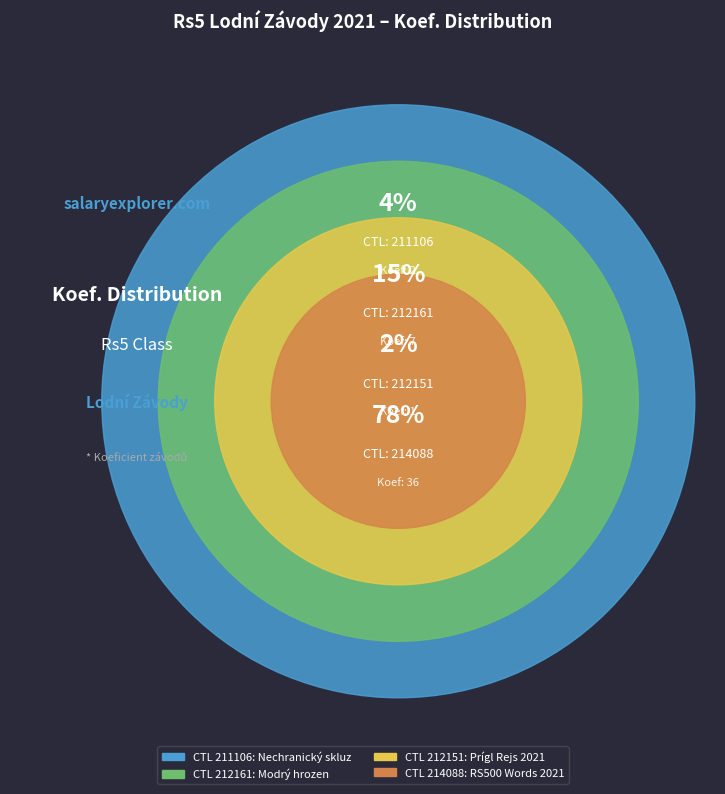

Which has a higher value, 211106 or 214088?

214088